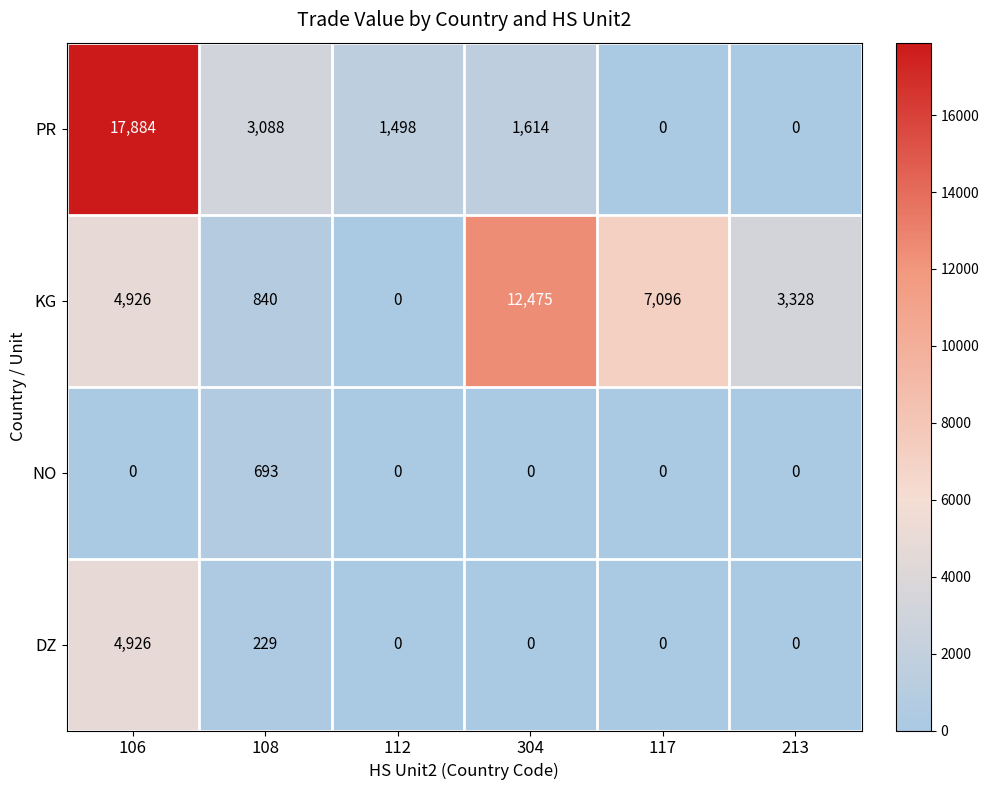

Count the number of categories in the chart.

6